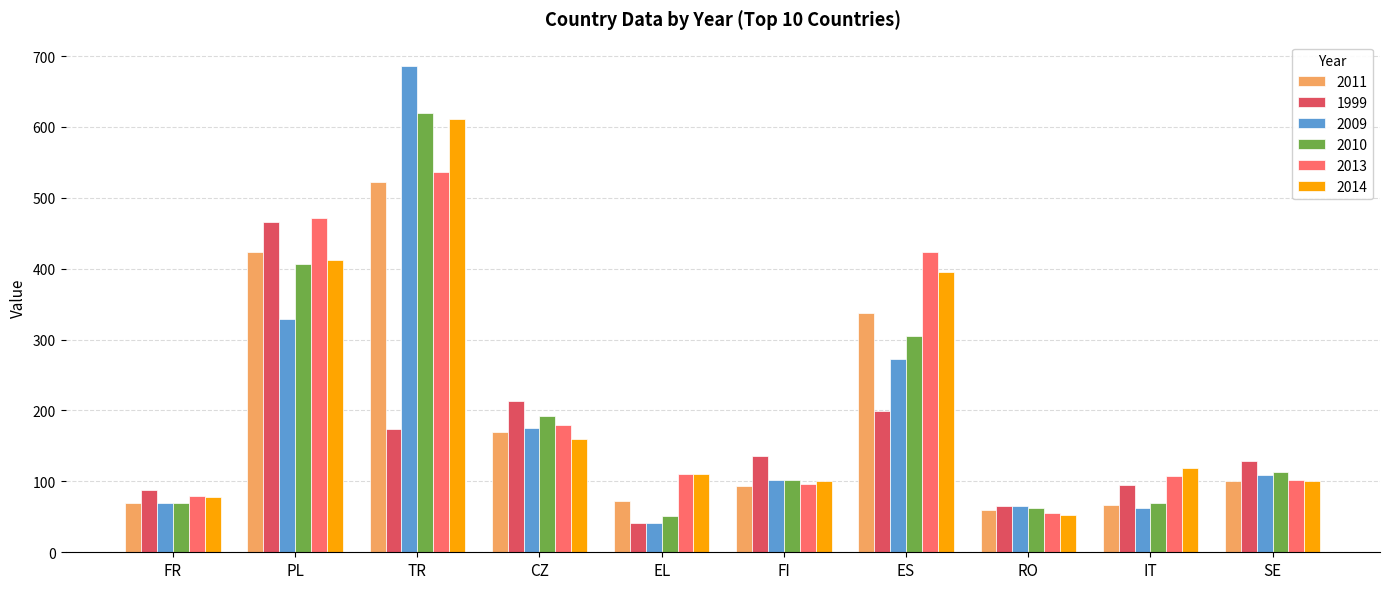

At which category is the sum across all series the highest?

TR